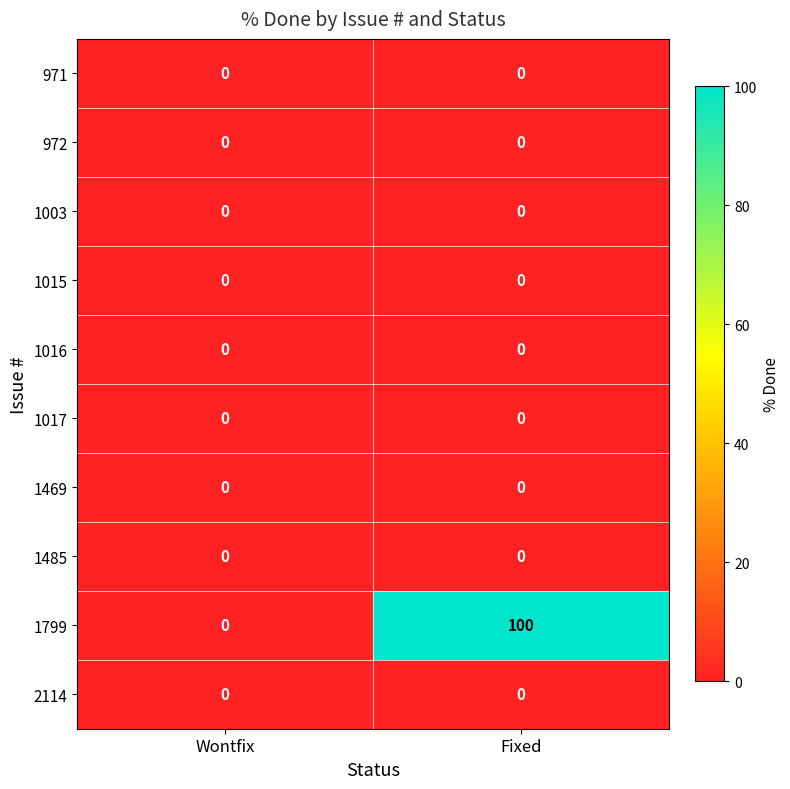

The 1016 series shows 0 at Wontfix. True or false?

True